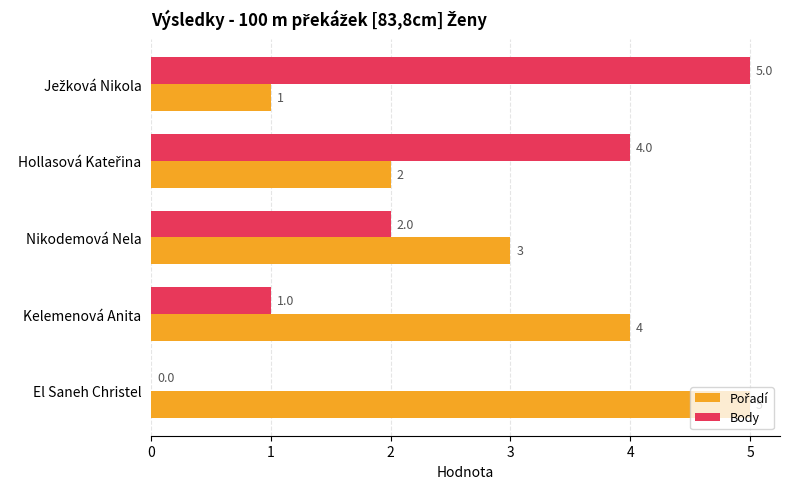

What is the highest value of the Body series?

5